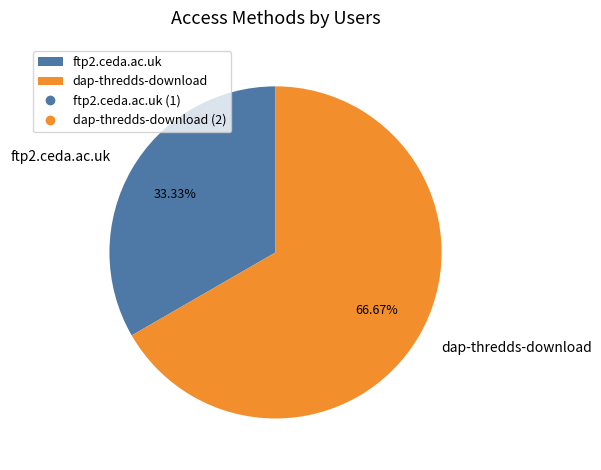

What percentage is NOT represented by dap-thredds-download?

33.3%